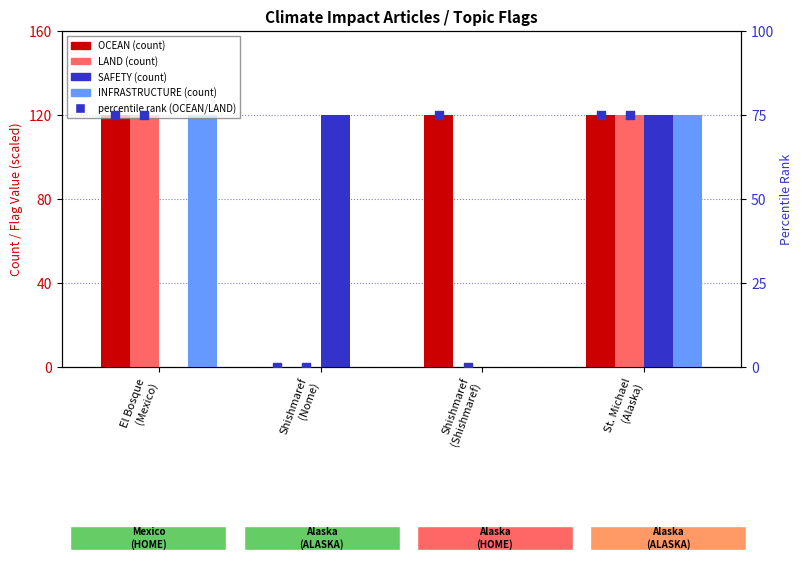

Is the value of LAND at St. Michael
(Alaska) greater than the value of SAFETY at El Bosque
(Mexico)?

Yes